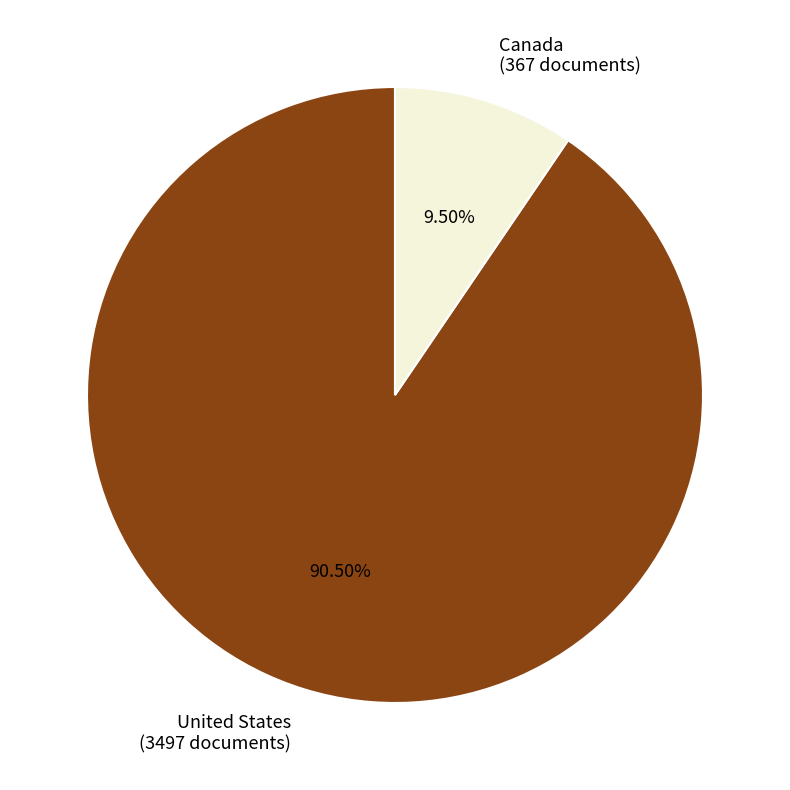

Which has a higher value, United States or Canada?

United States